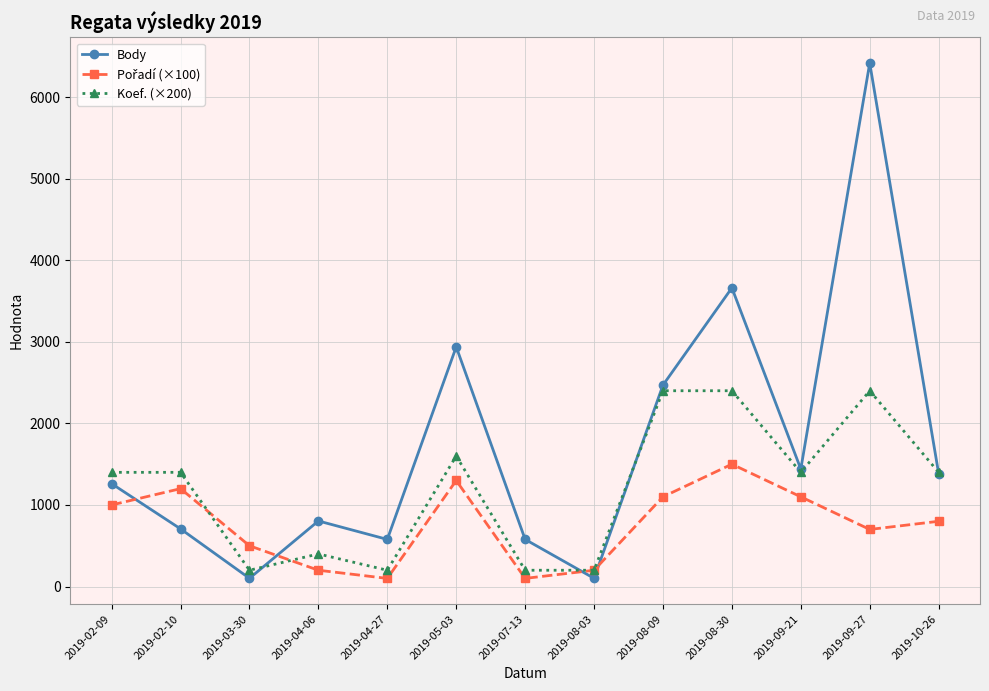

At which category does Body reach its first local valley?

2019-03-30